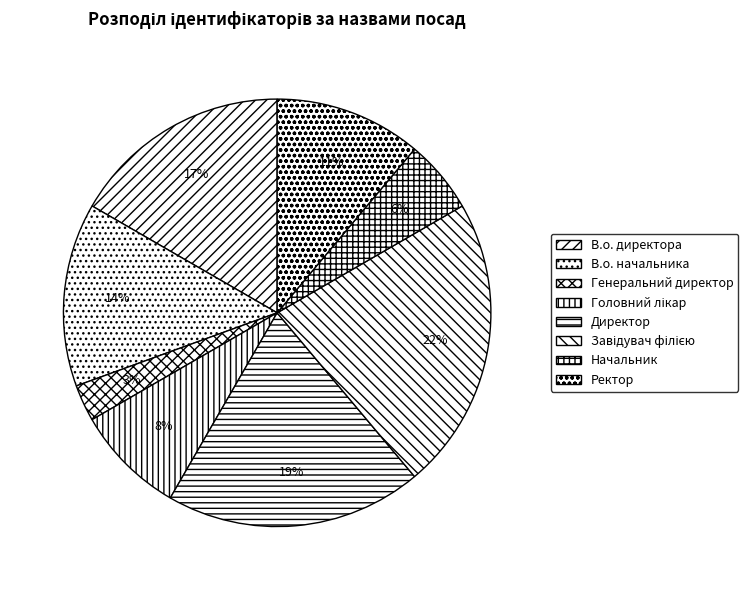

What percentage is NOT represented by В.о. директора?

83.3%